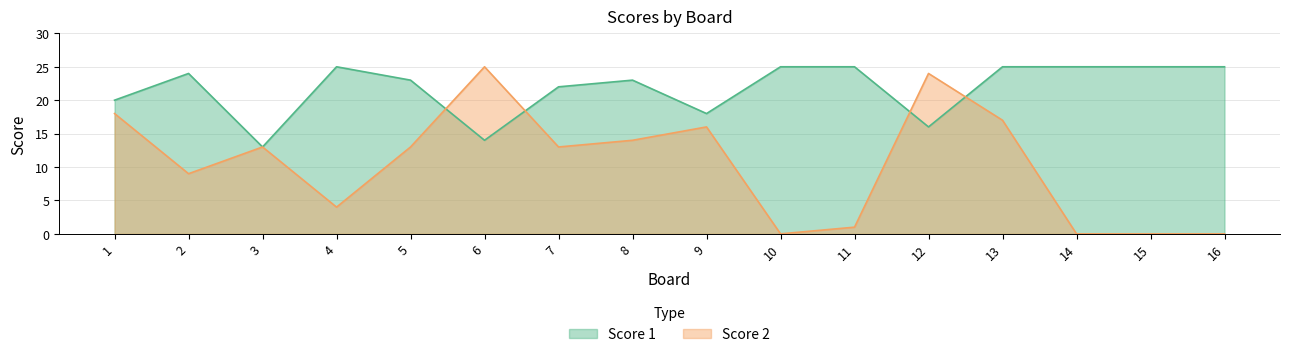

Rank the series by their maximum value, from highest to lowest.

Score 1, Score 2